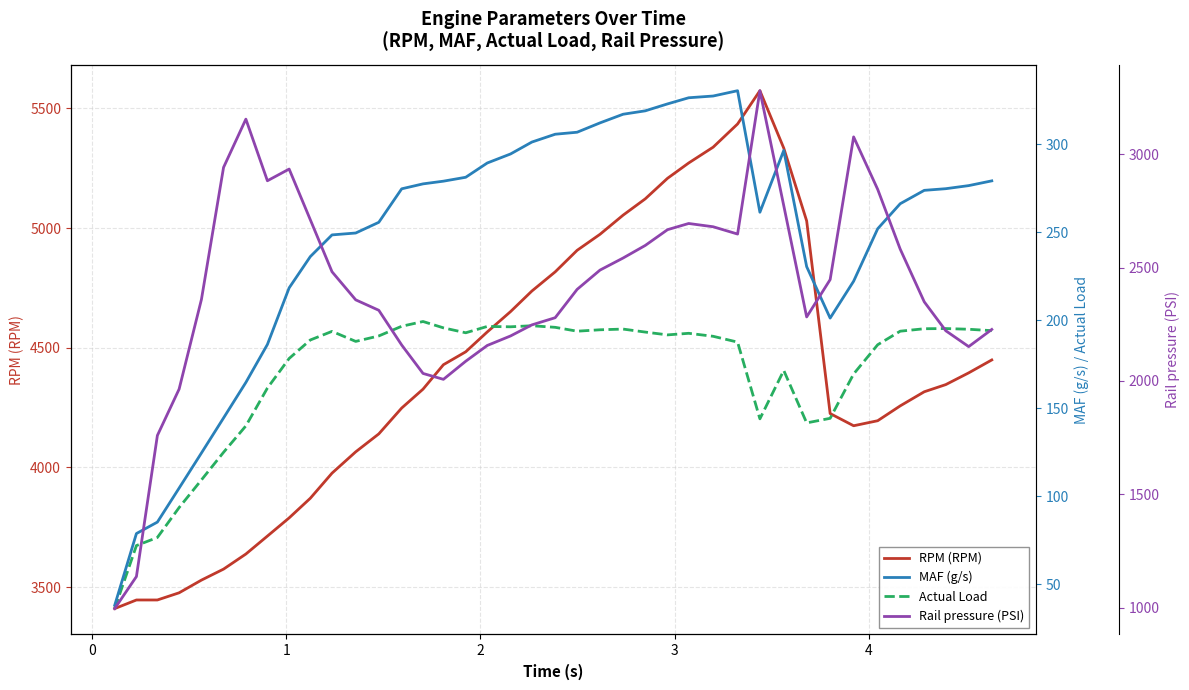

Count the number of data series in this chart.

4